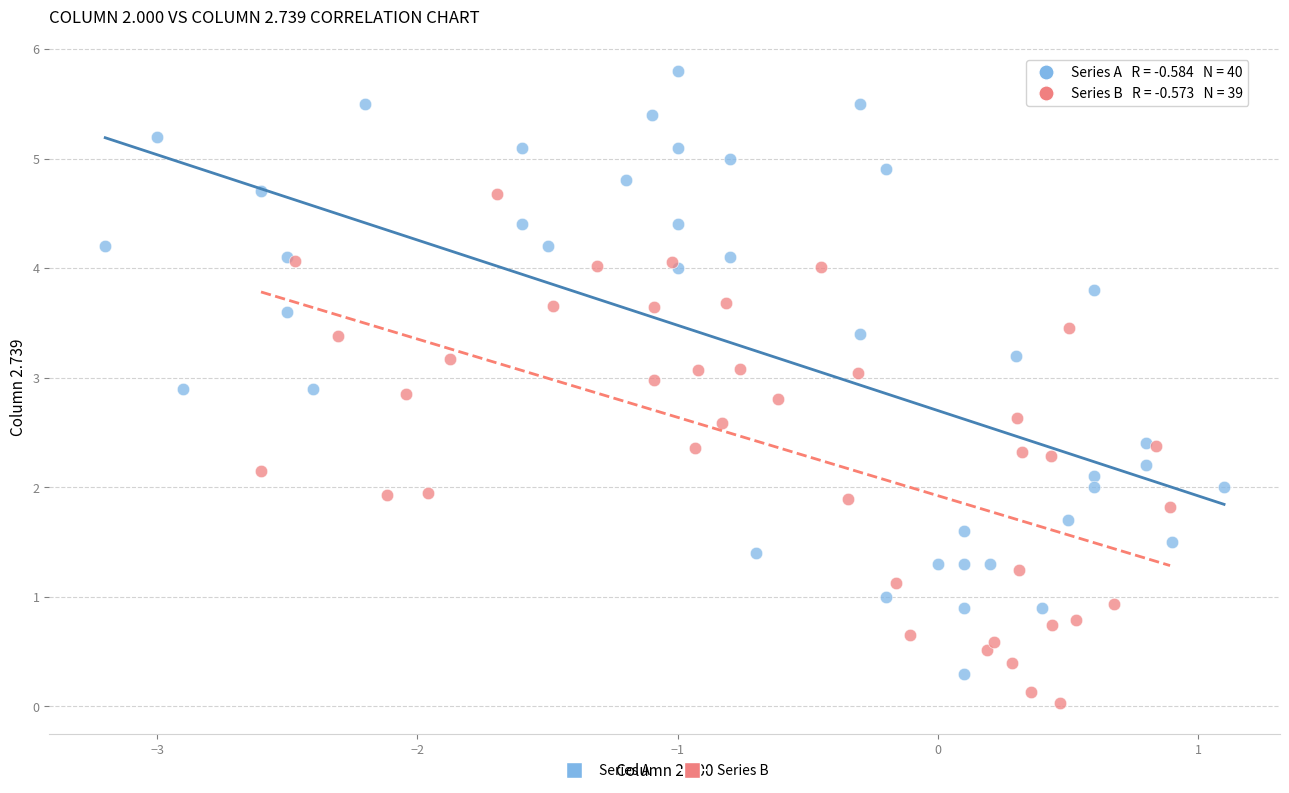

Which series has the widest spread of Y values?

Series A